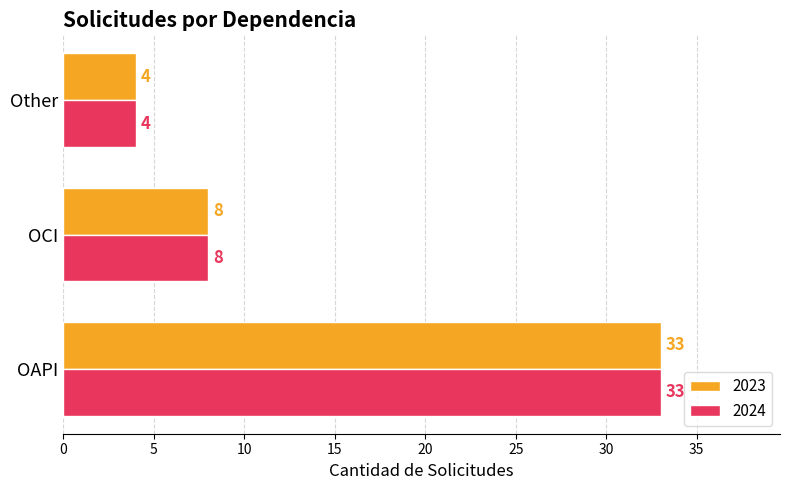

What is the total value across all series at Other?

8